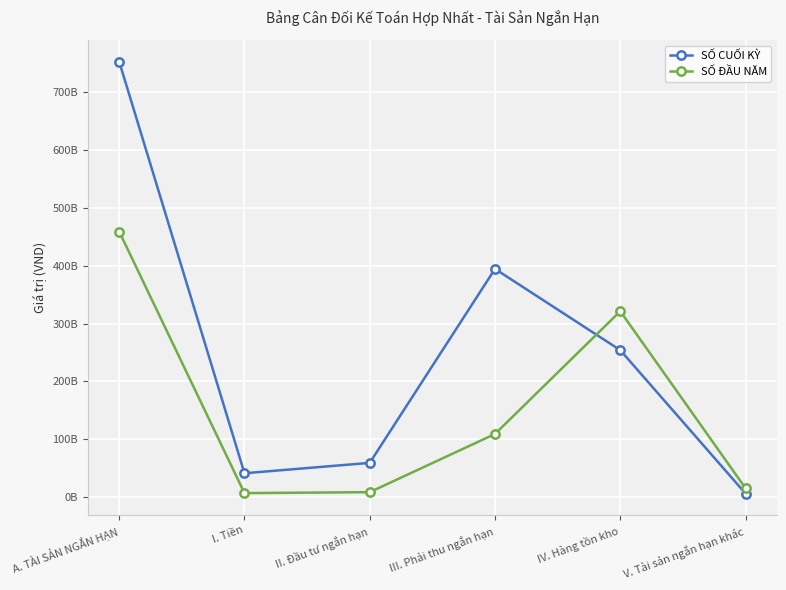

How many lines are shown in the chart?

2